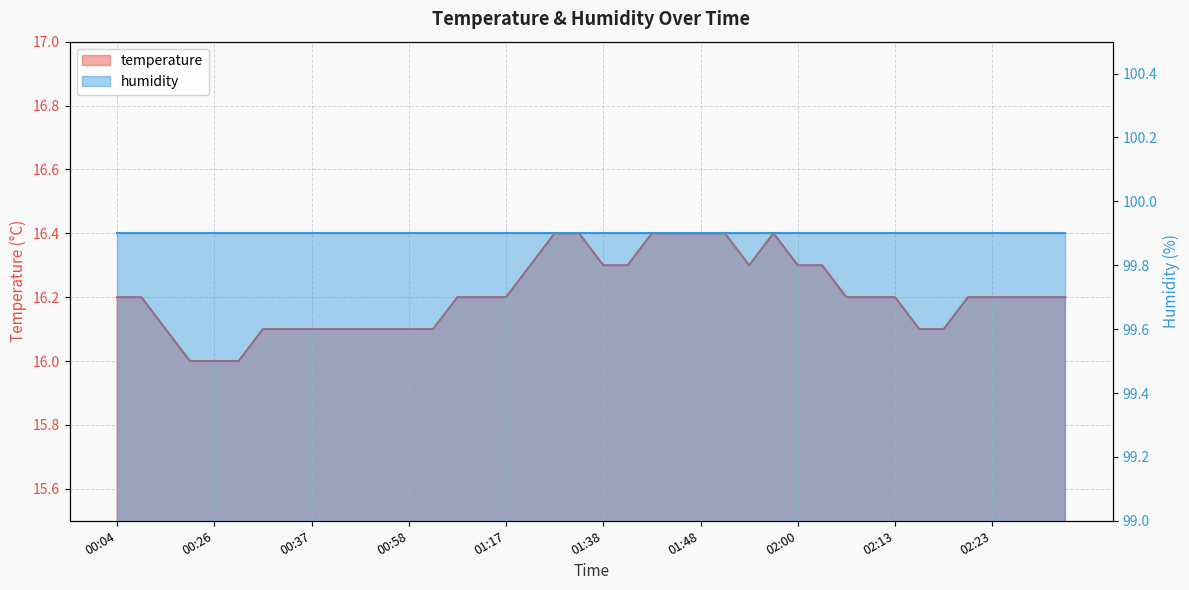

What is the change in value from 00:39 to 02:21?

+0.1